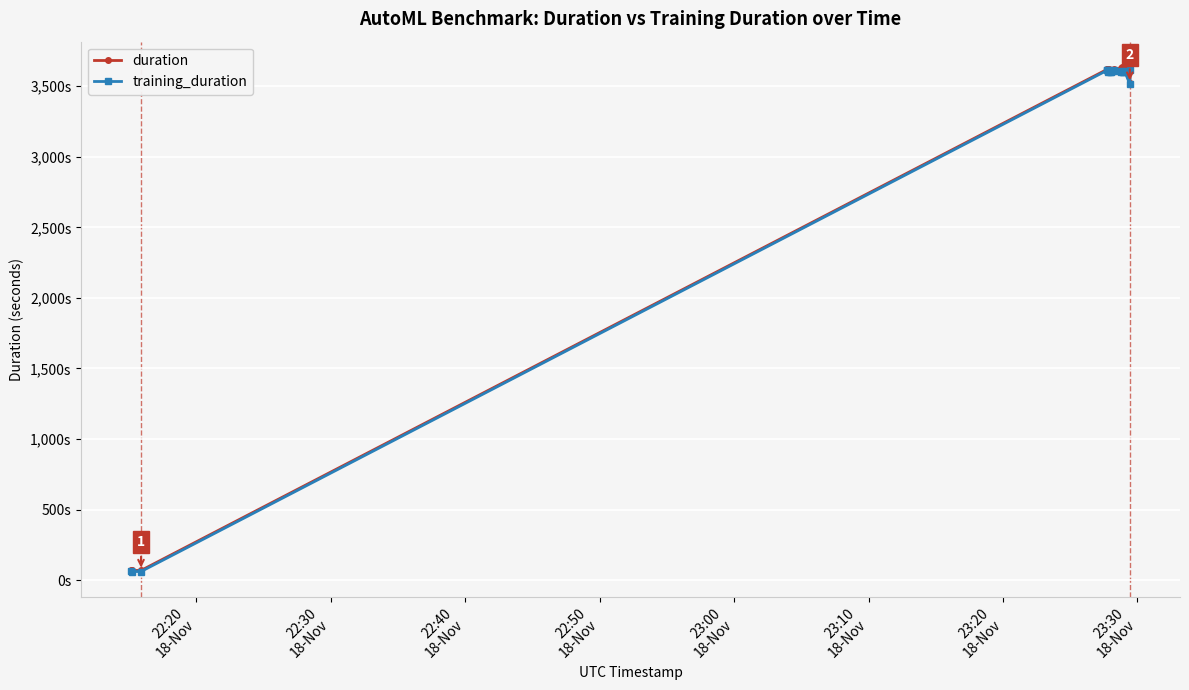

What are all the series names shown in the legend?

duration, training_duration